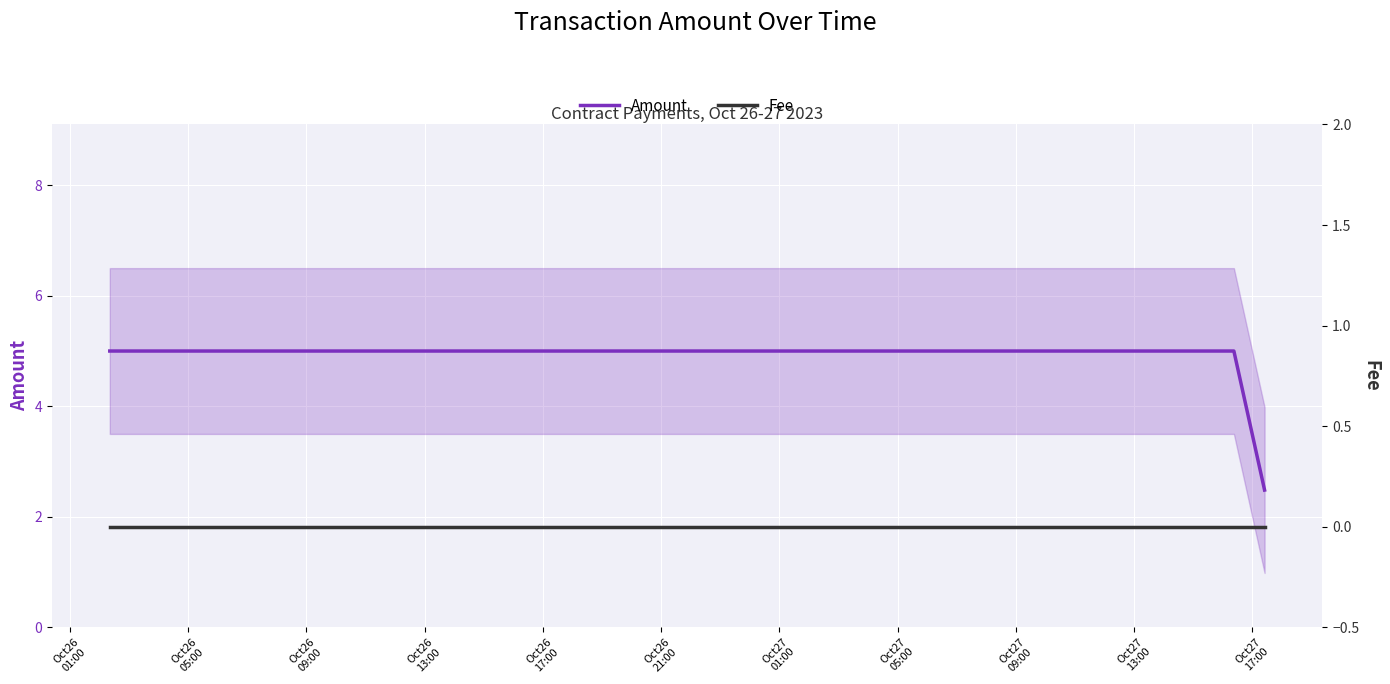

Which category has the highest value in the Amount series?

Oct26
01:00